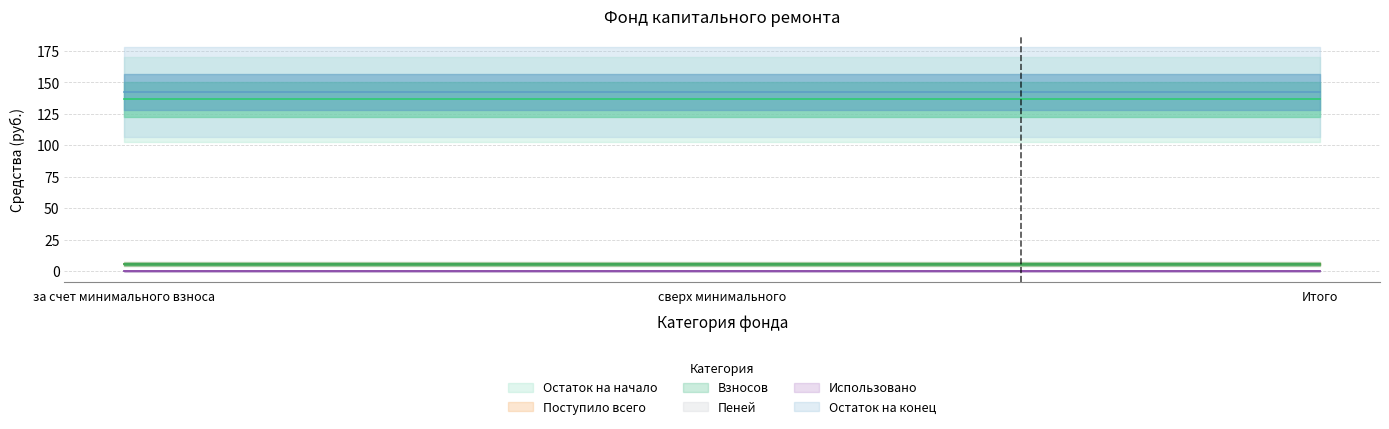

The Использовано series shows 0.0 at за счет минимального взноса. True or false?

True